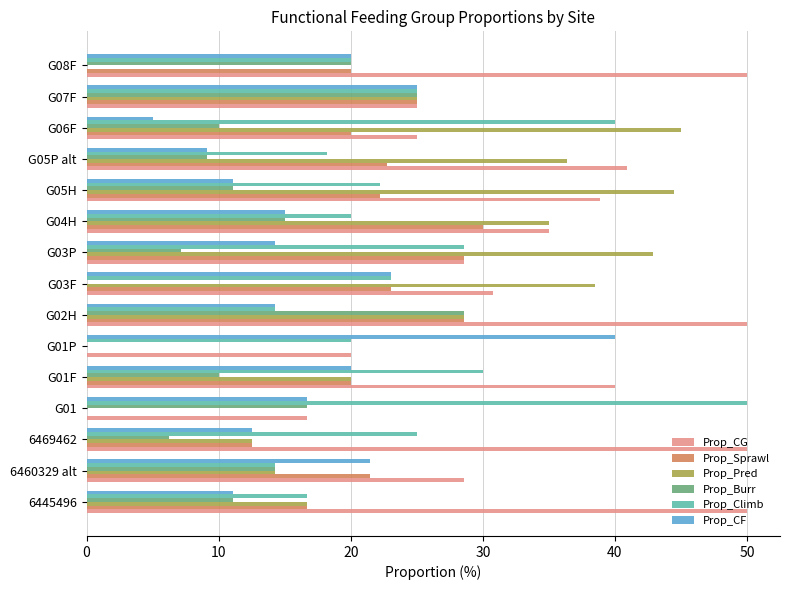

The Prop_Pred series shows 68.6 at G03P. True or false?

False